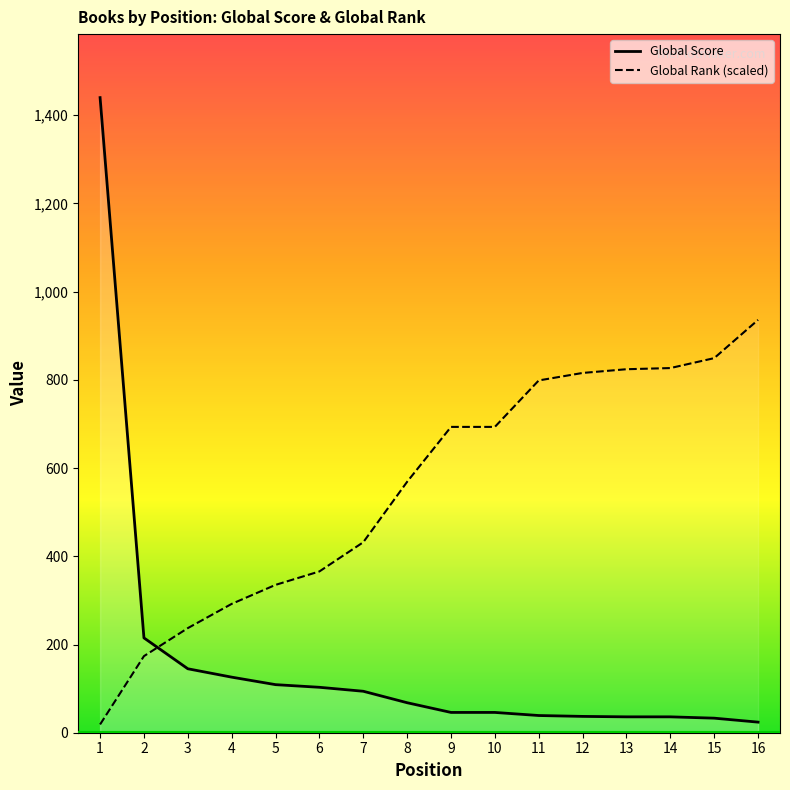

List the series in order of their overall mean, highest first.

Global Rank (scaled), Global Score